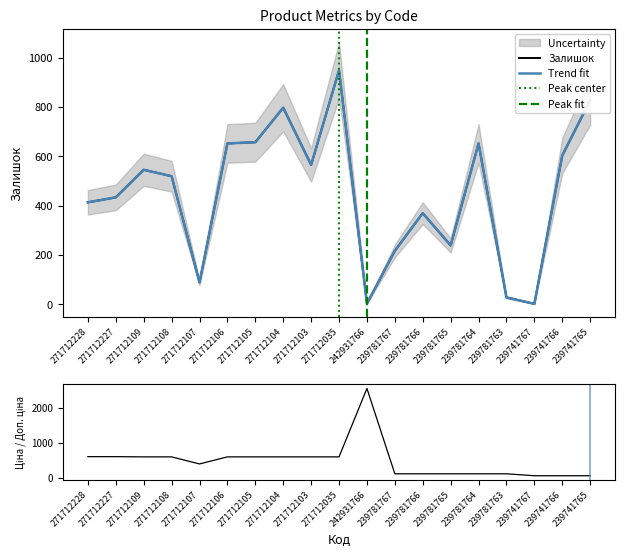

True or false: Залишок has more than 2 interior local peaks.

True